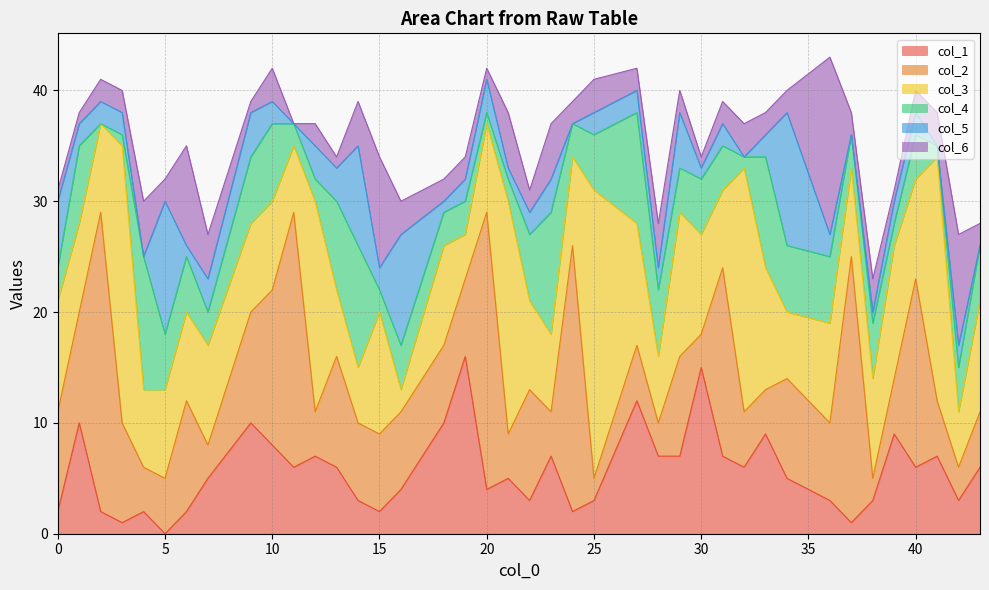

Is it true that col_3 equals 3 at 42?

False